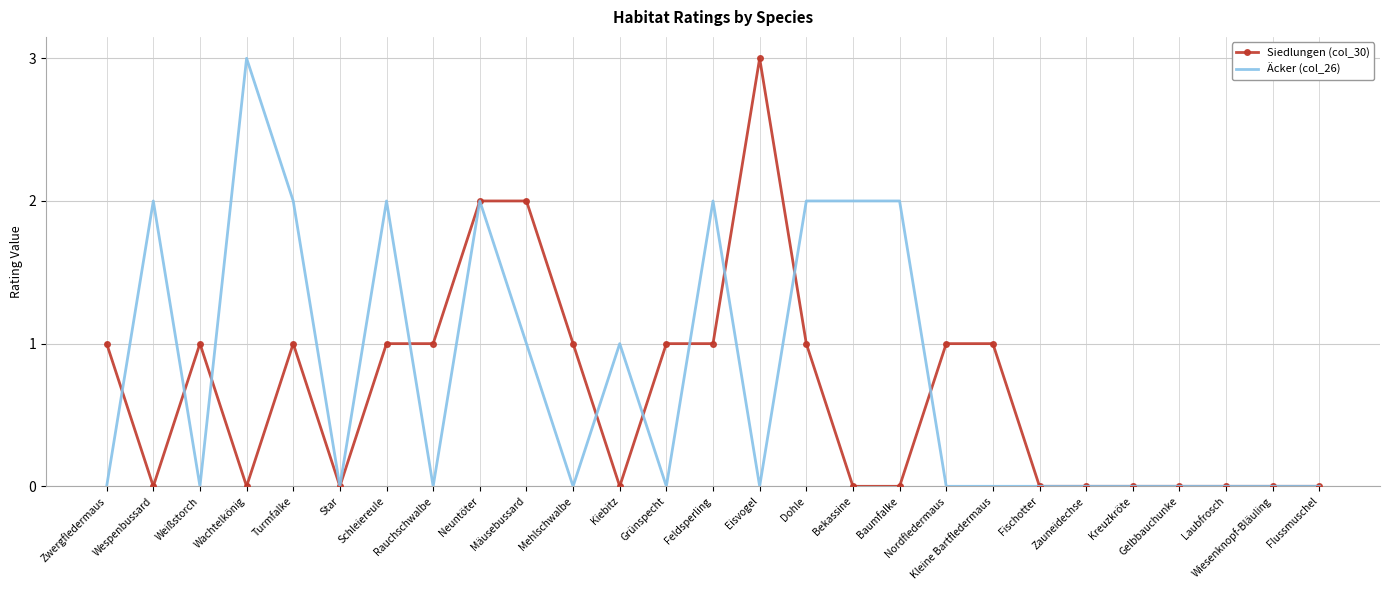

What are all the series names shown in the legend?

Siedlungen (col_30), Äcker (col_26)